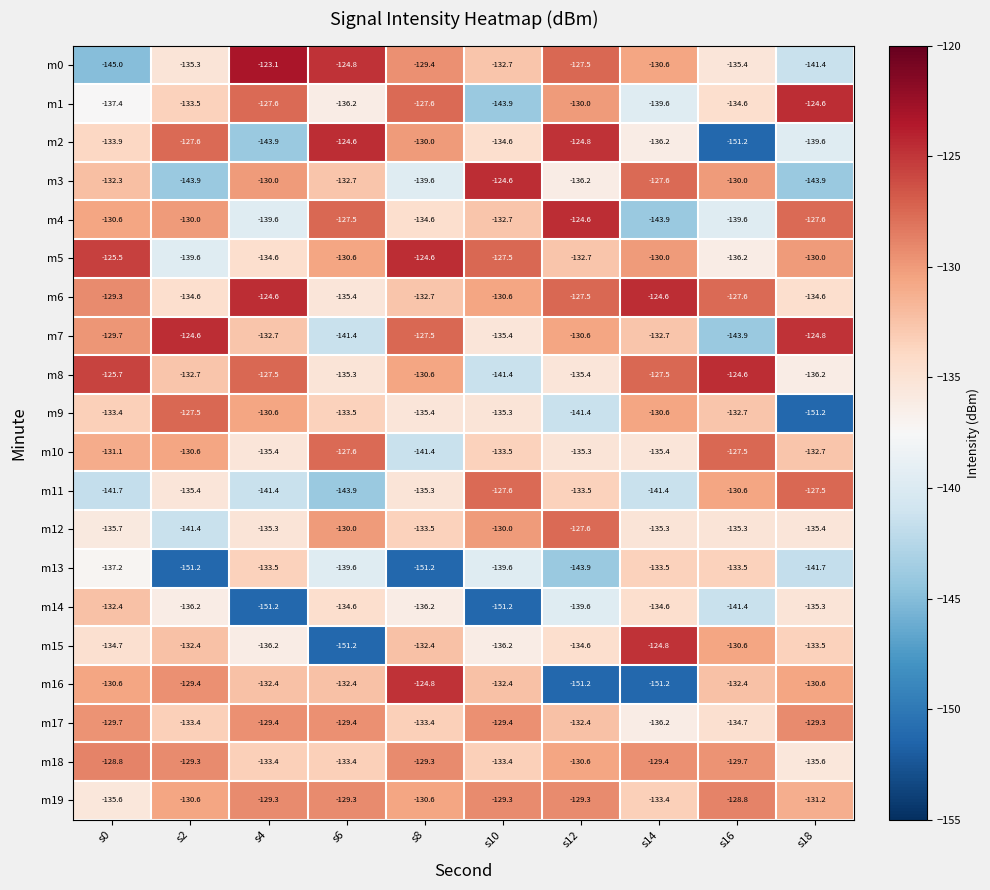

Which series has the largest total across all categories?

m6